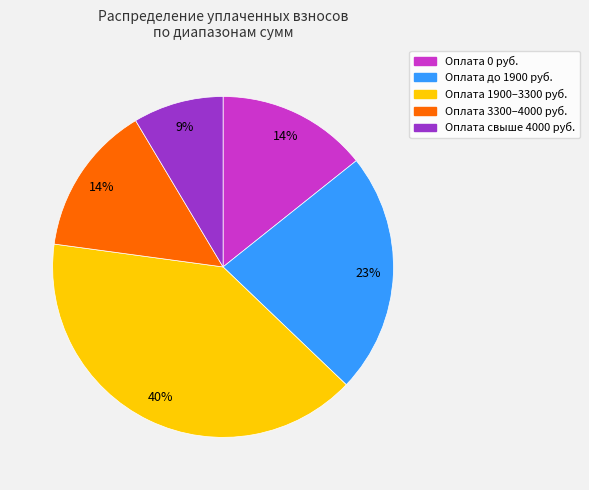

Is there a majority slice in this chart?

No